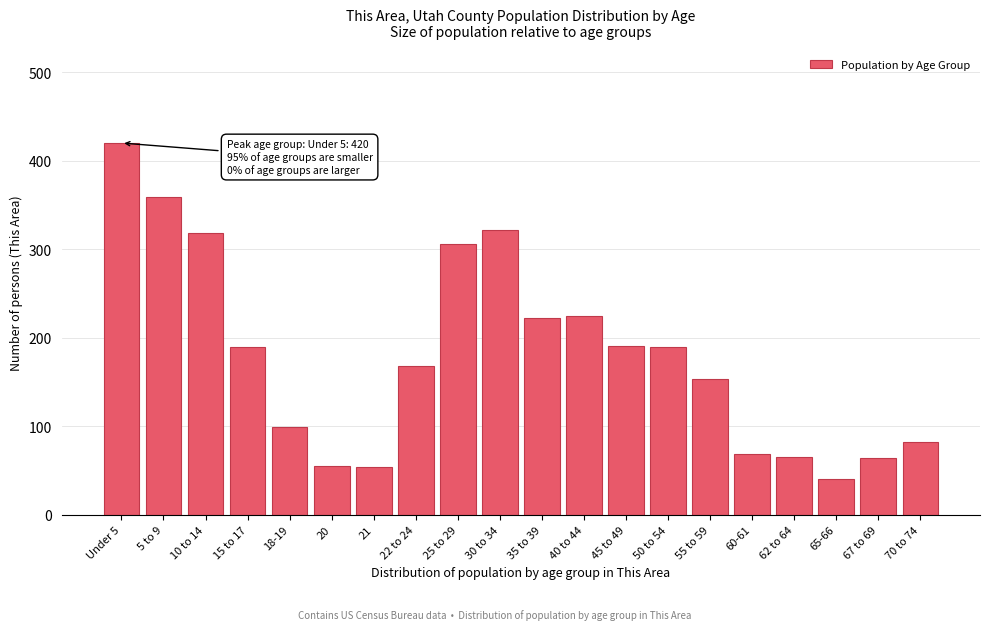

Is it true that the value at 22 to 24 is 168?

True